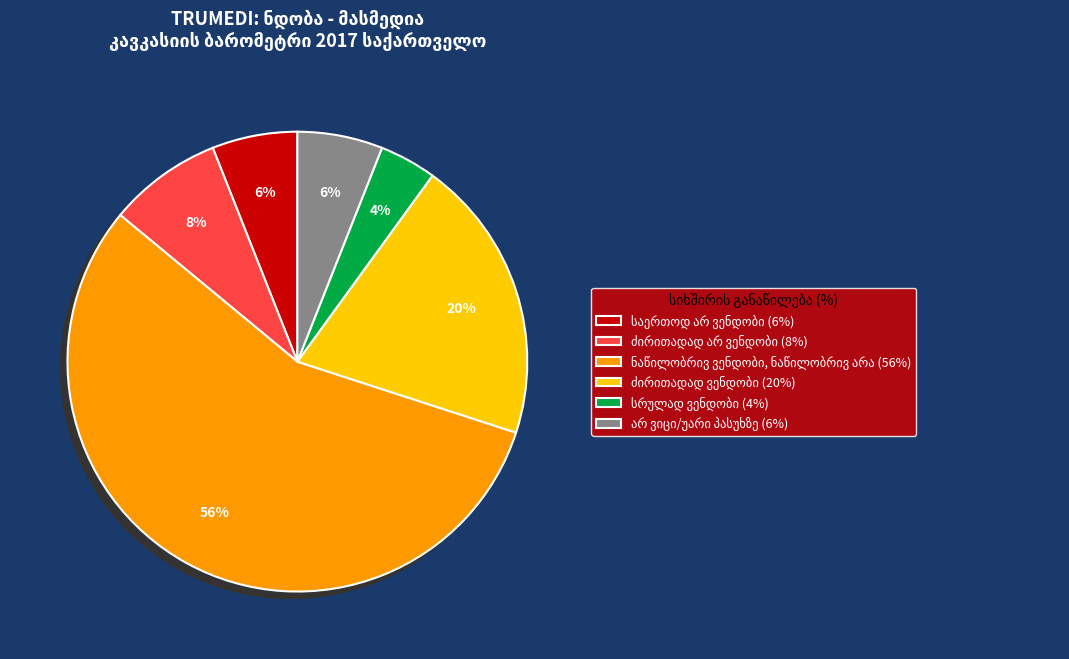

Is there any slice that represents more than half of the pie?

Yes